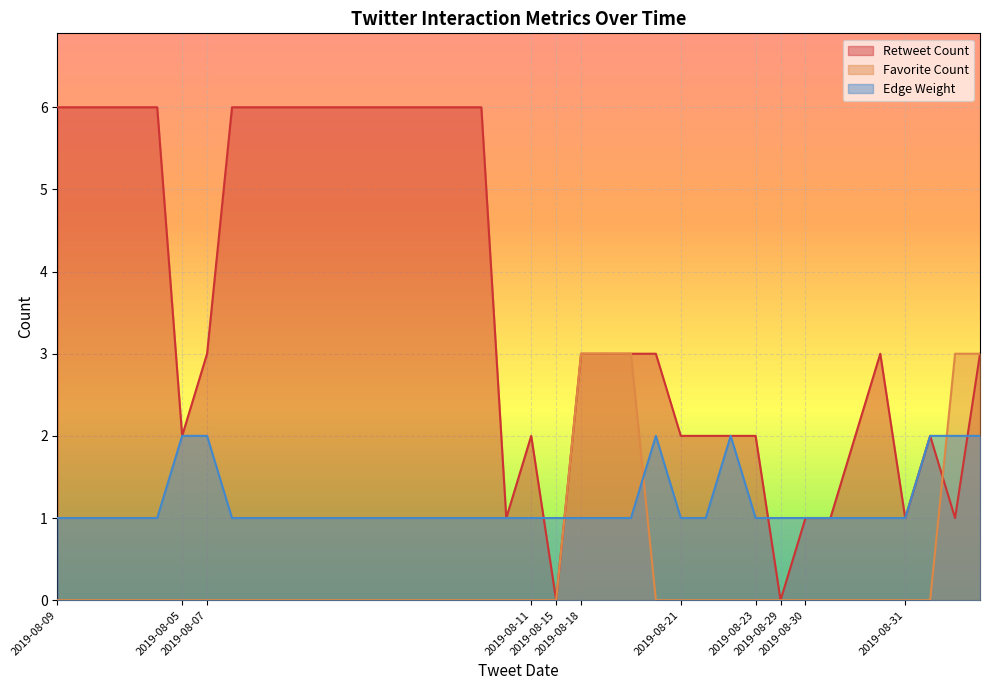

The value of Edge Weight at 2019-08-30 is 1. True or false?

False